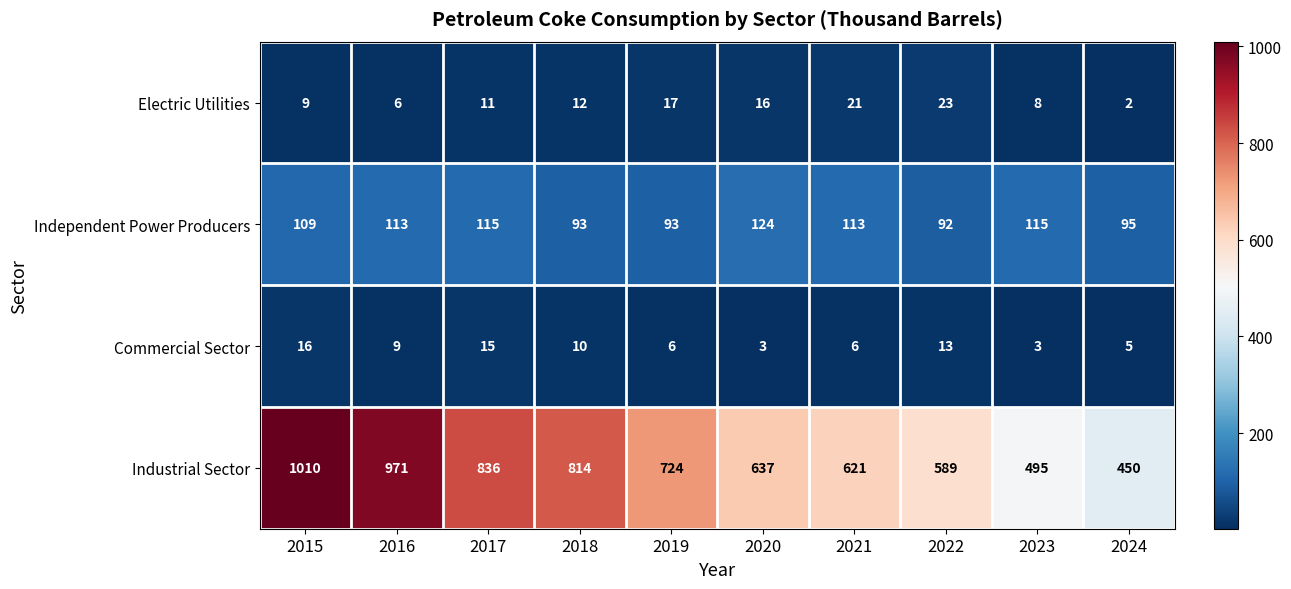

What is the spread (max minus min) of values at 2021?

615